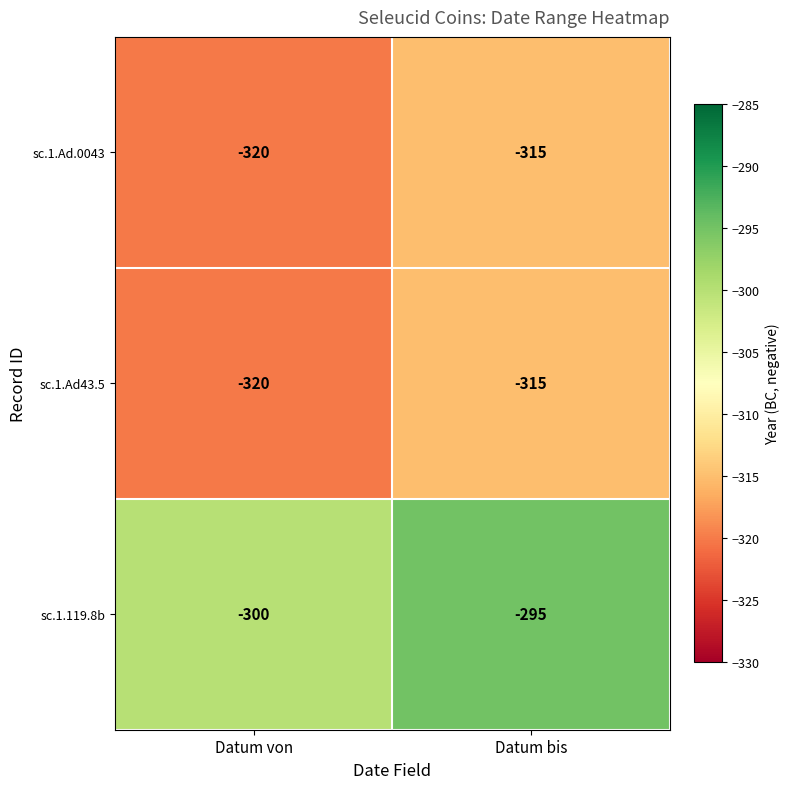

Which series has the largest total across all categories?

sc.1.119.8b